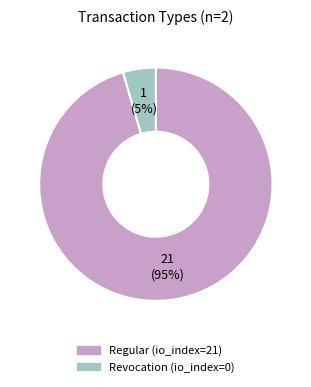

Is Revocation (io_index=0) the majority of the pie?

No